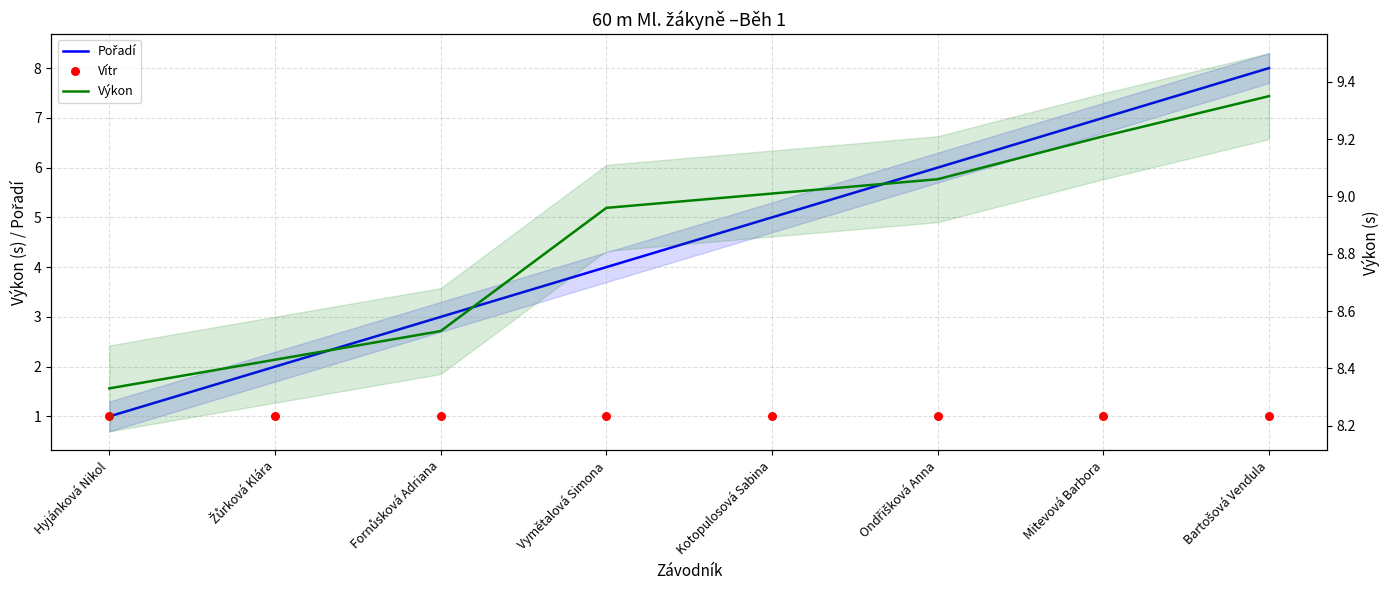

What are all the series names shown in the legend?

Pořadí, Vítr, Výkon